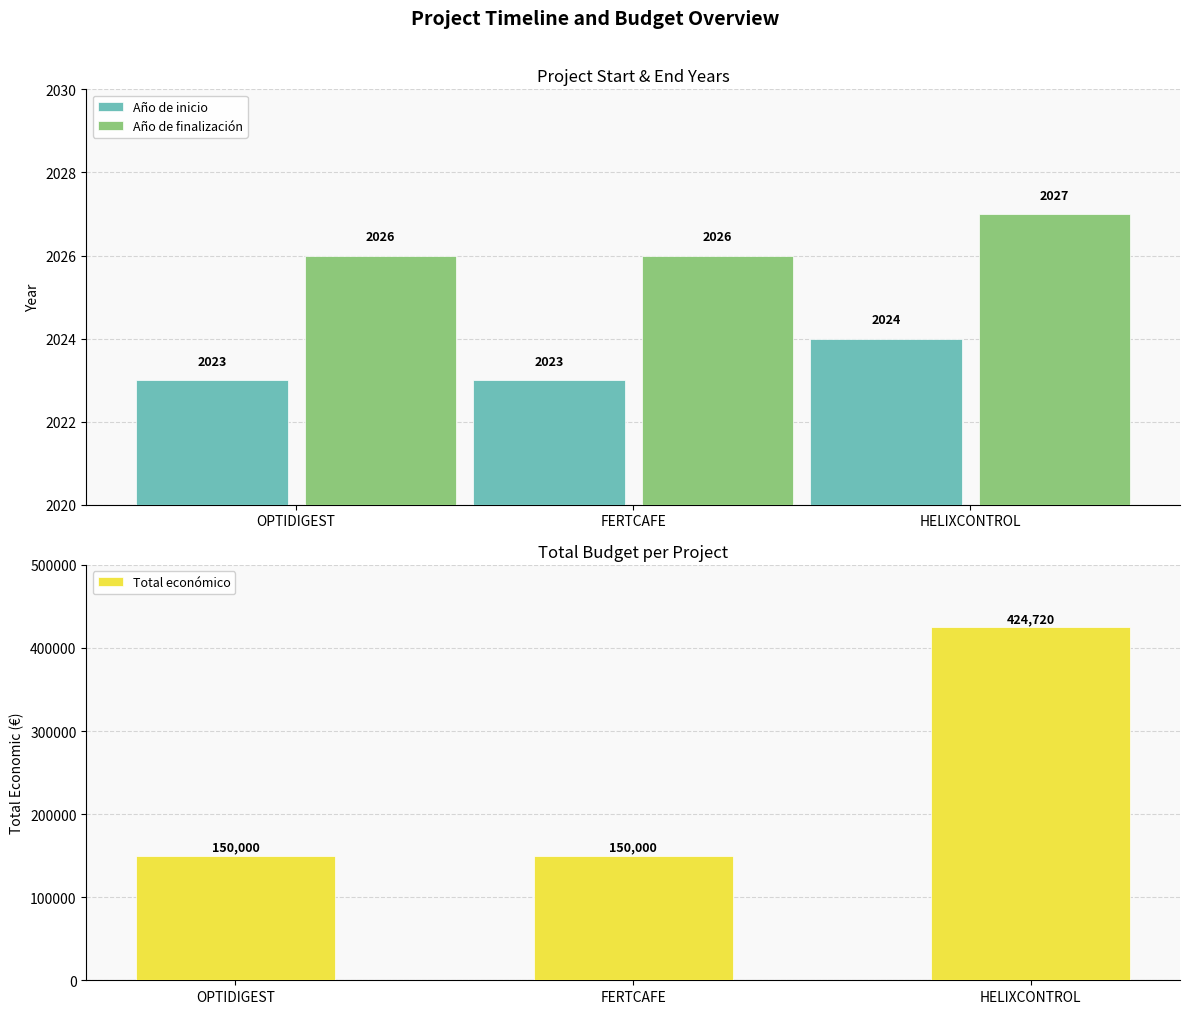

What is the difference between the maximum and minimum values in the Total económico series?

274720